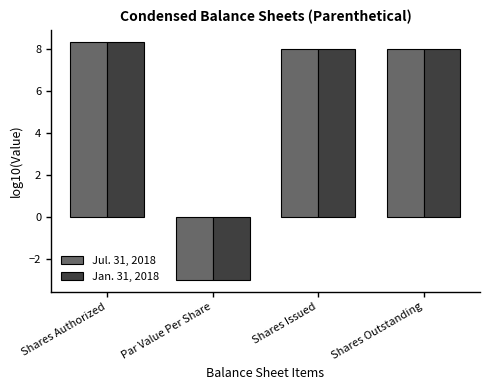

What are all the series names shown in the legend?

Jul. 31, 2018, Jan. 31, 2018